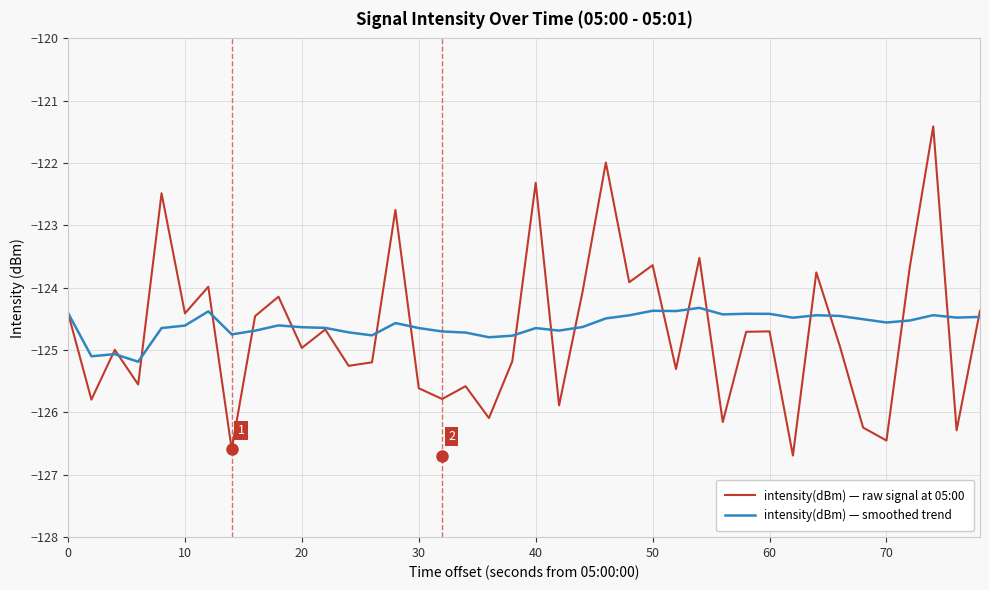

Rank the series by their maximum value, from lowest to highest.

intensity(dBm) — smoothed trend, intensity(dBm) — raw signal at 05:00